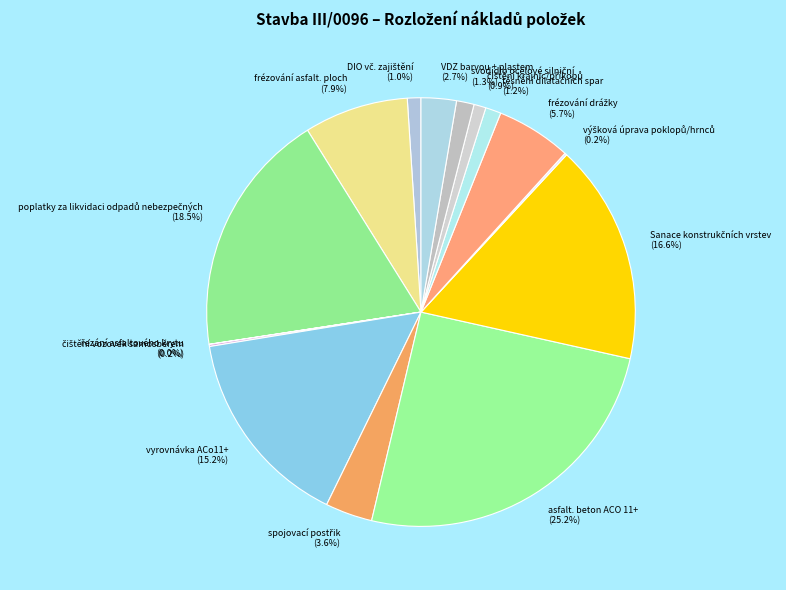

Approximately how many times larger is the value at vyrovnávka ACo11+ (15.2%) compared to frézování asfalt. ploch (7.9%)?

1.9